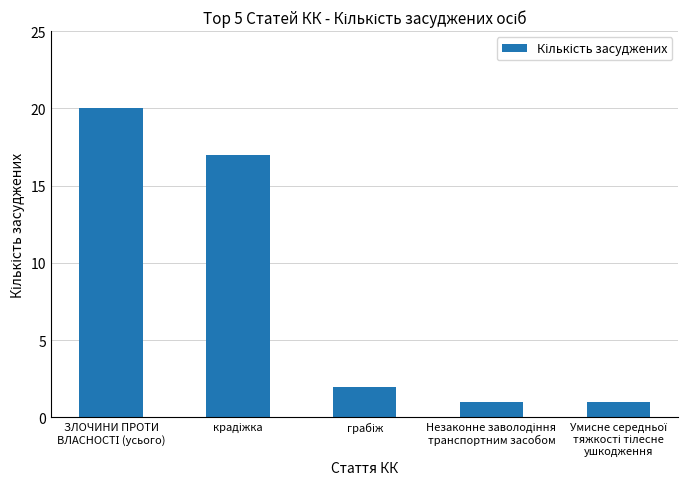

What is the difference between the maximum and minimum values?

19